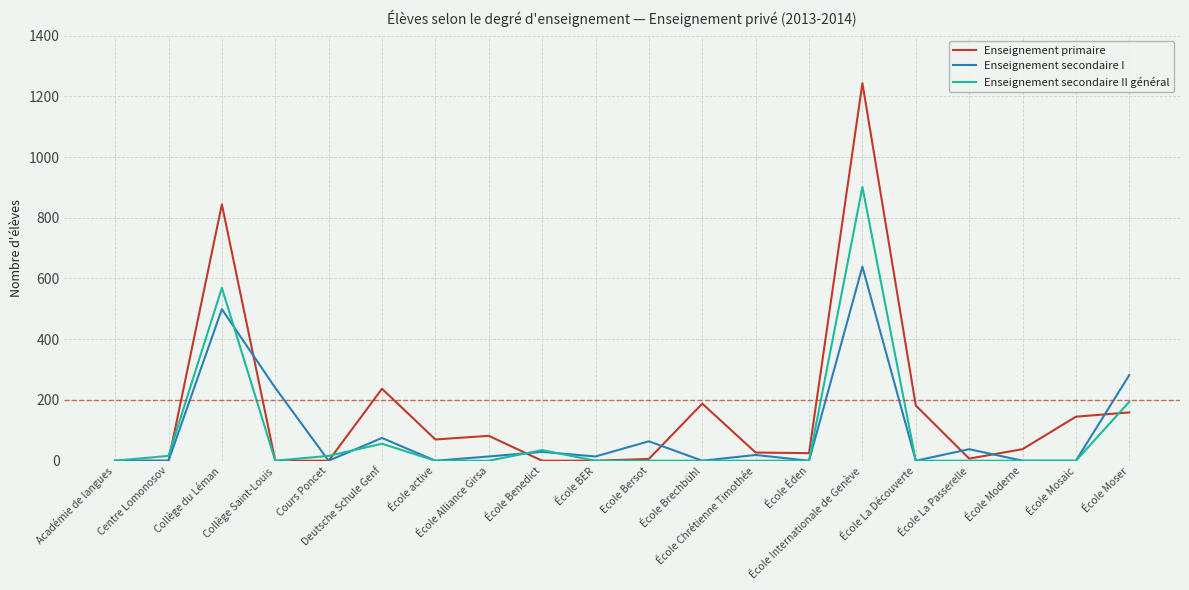

True or false: Enseignement primaire and Enseignement secondaire I intersect in this chart.

True